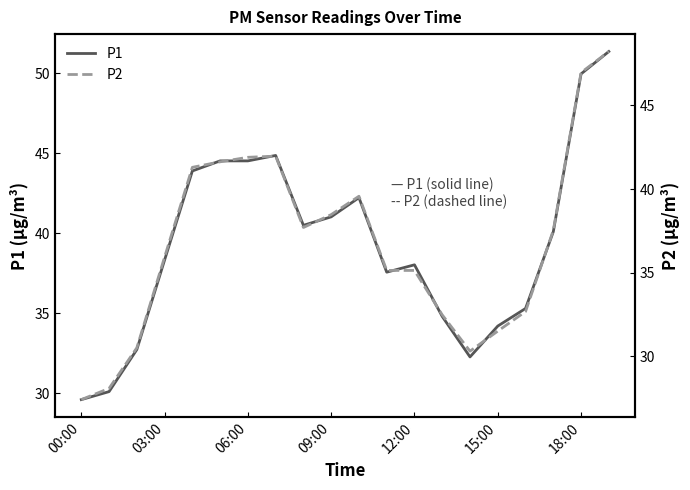

Which category has the lowest value across all series?

00:00